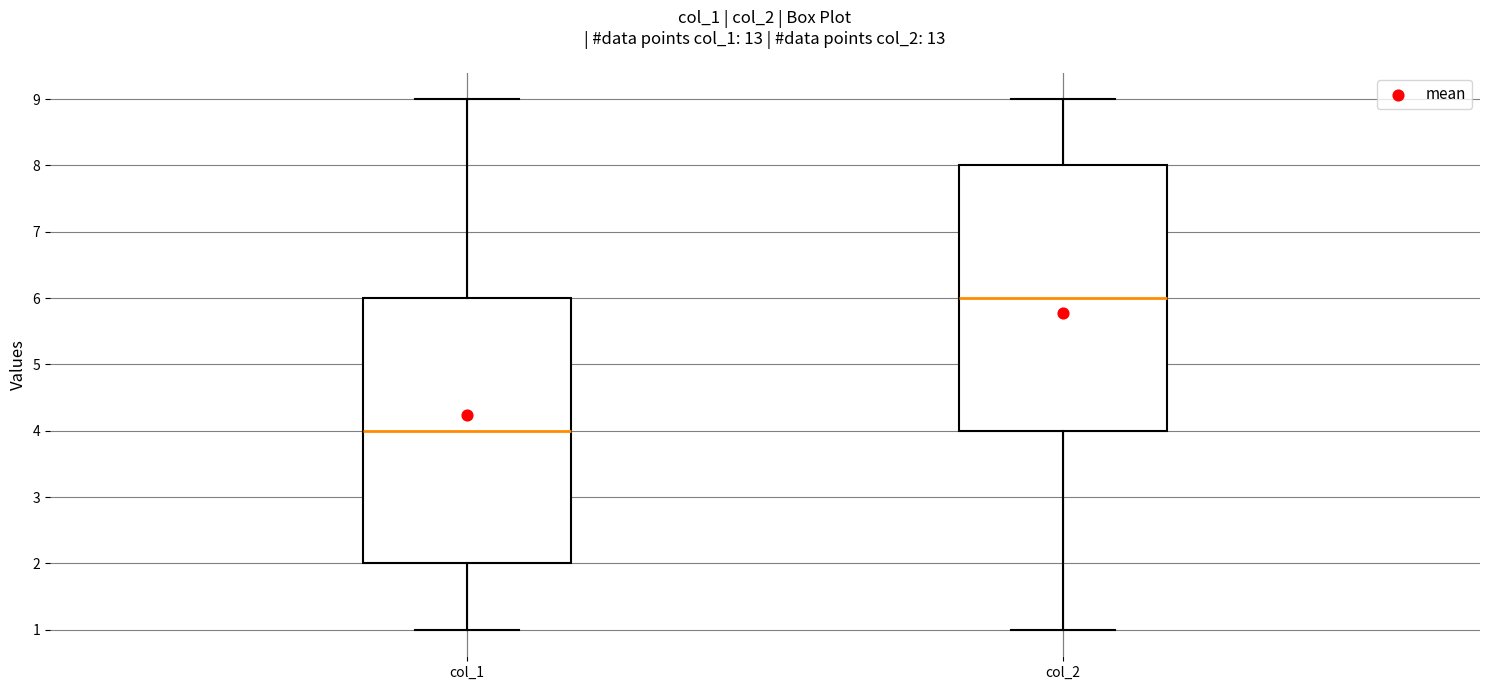

Where is the upper edge of the box for col_2 on the y-axis? The values are not printed on the chart, so give them approximately, as read against the axis.

8